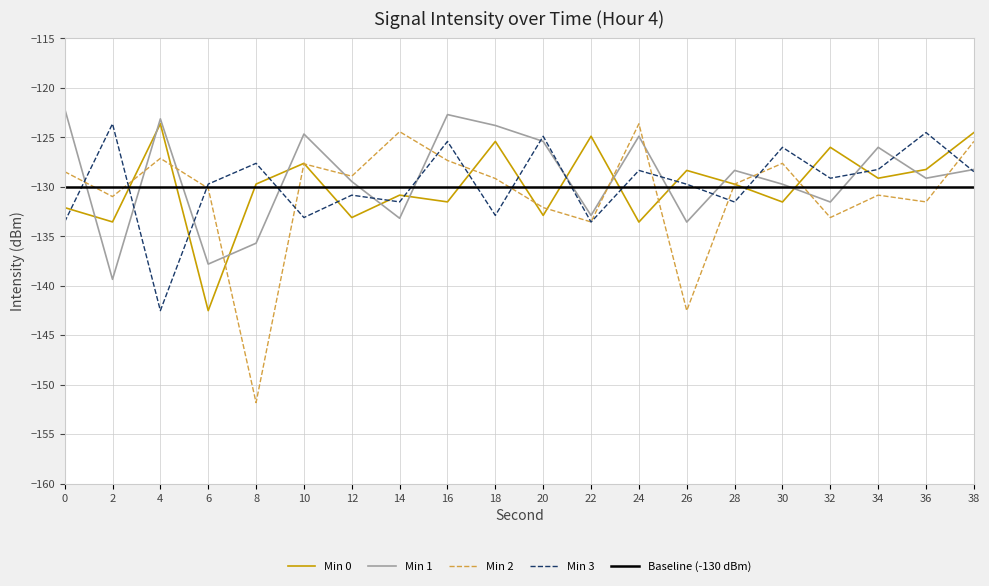

After their last crossing, which series has the higher values: Min 2 or Min 0?

Min 0